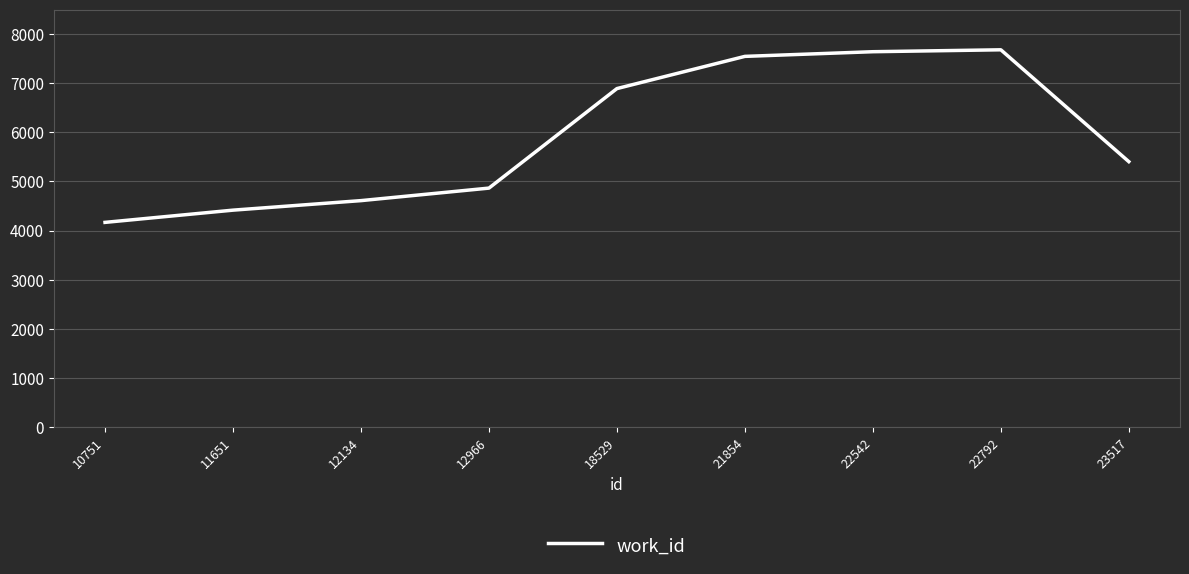

What is the maximum value shown in the chart?

7682